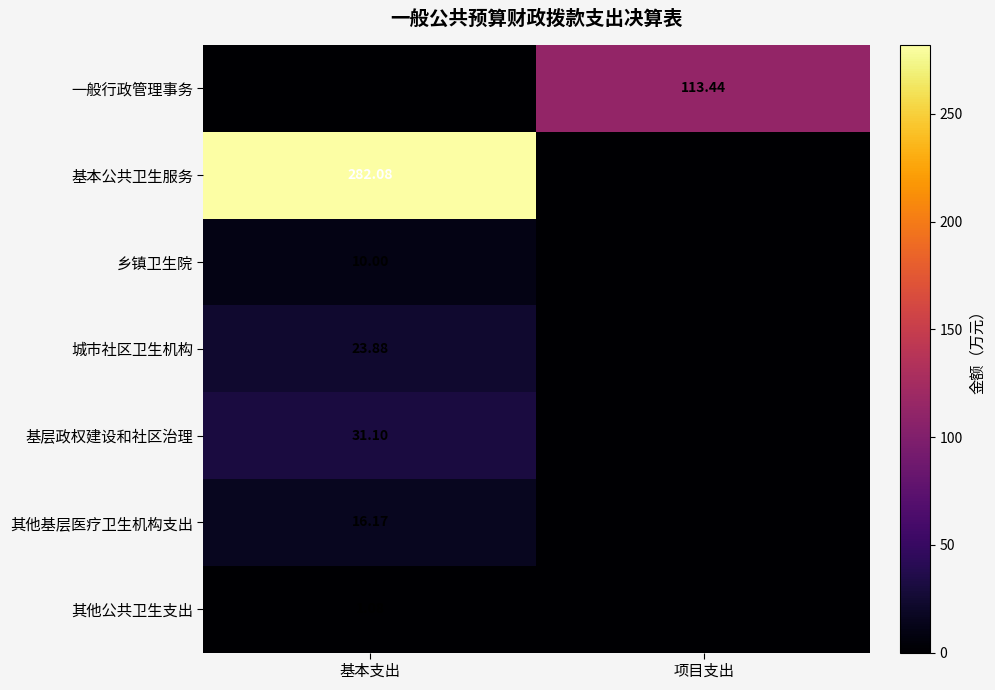

What is the sum of the 基层政权建设和社区治理 values at 项目支出 and 基本支出?

31.1